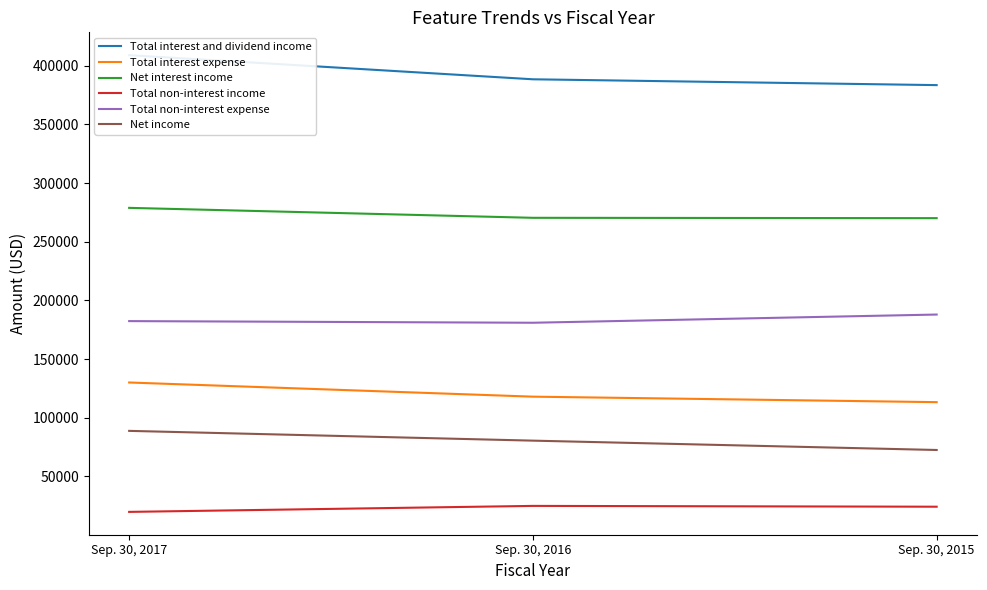

At which category is the sum across all series the highest?

Sep. 30, 2017